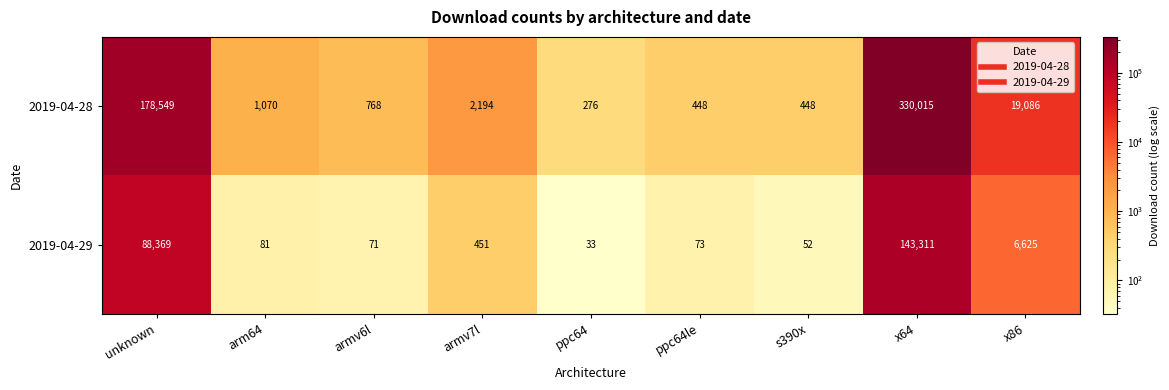

Which label corresponds to the smallest value in the chart?

ppc64